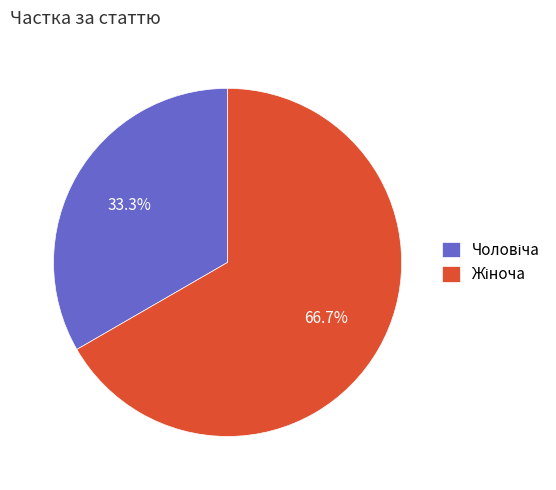

To the nearest percent, what is the average slice percentage?

50%